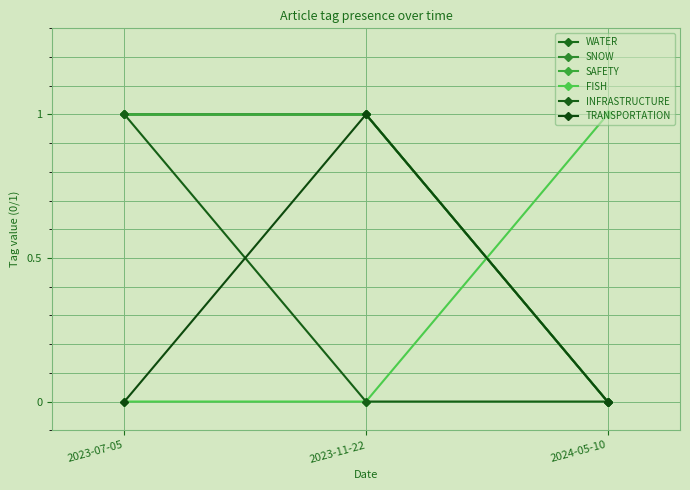

Does the chart have visible grid lines?

Yes